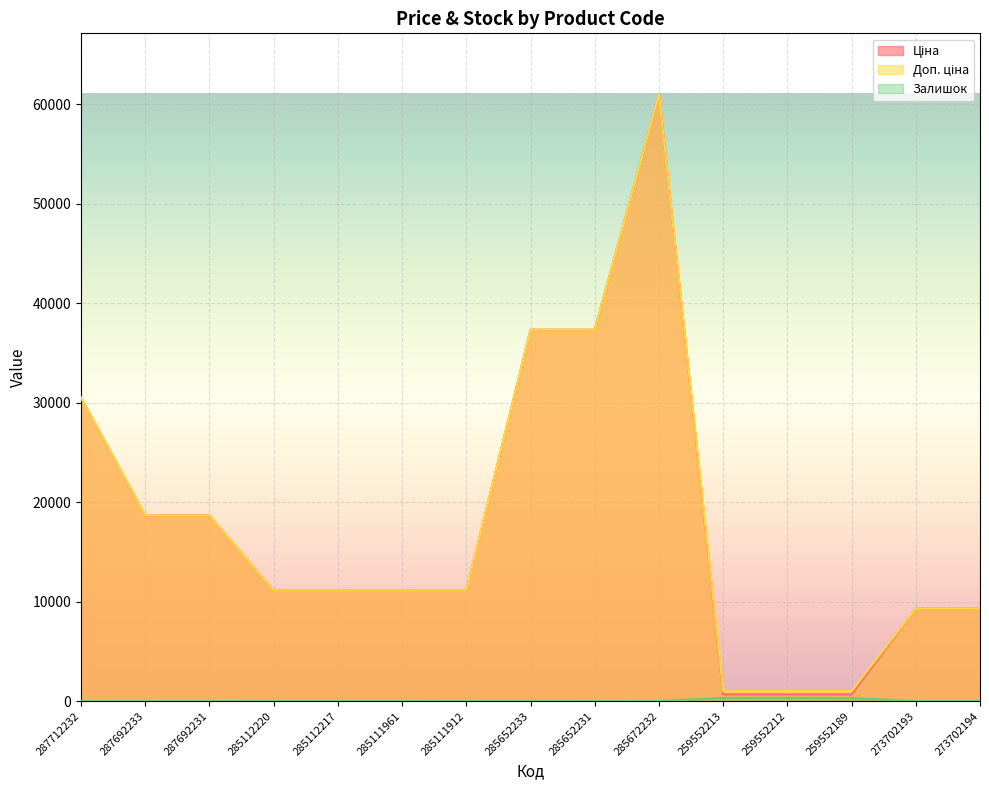

Which has a higher value, 287692231 or 287712232?

287712232